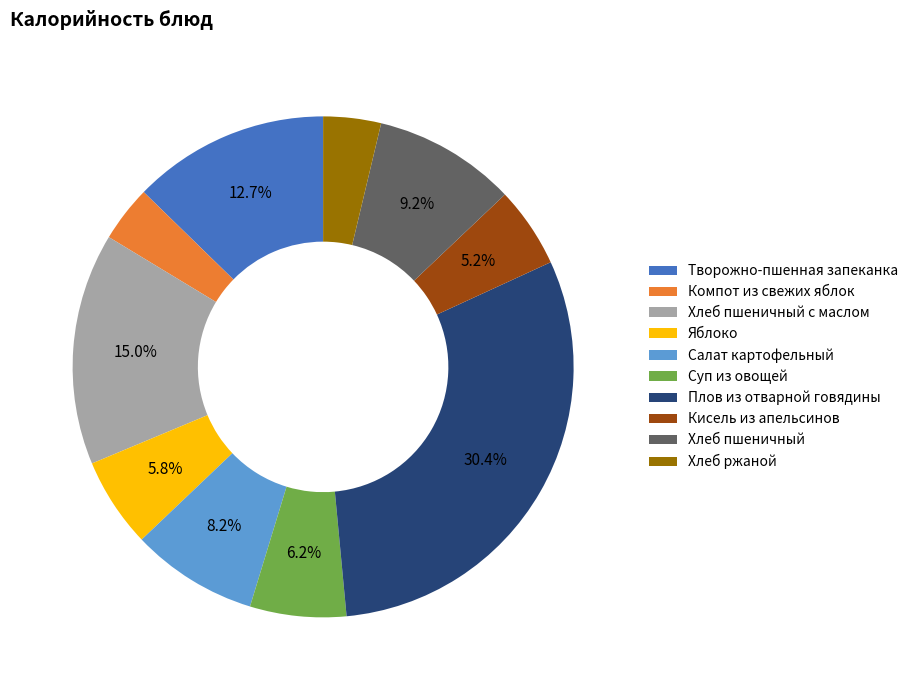

How much of the chart is everything except Плов из отварной говядины?

69.6%